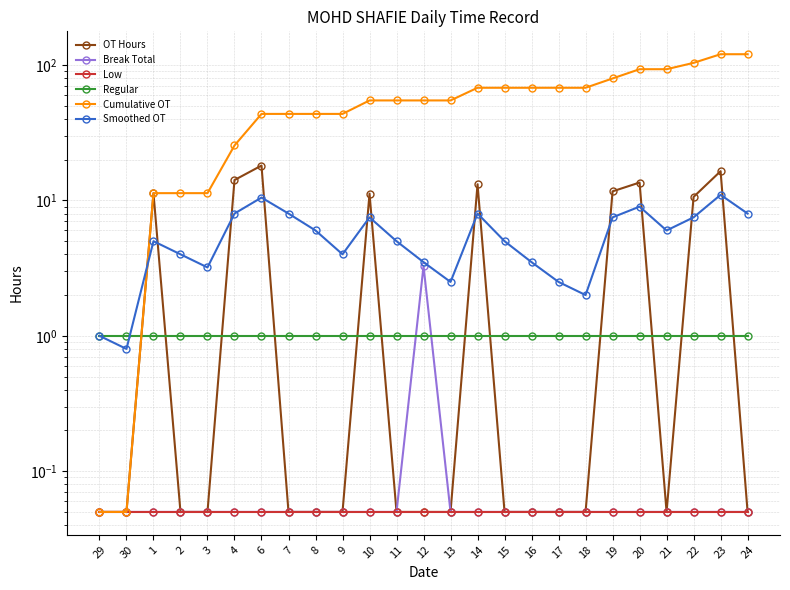

What is the sum of the Smoothed OT values at 30 and 18?

2.8